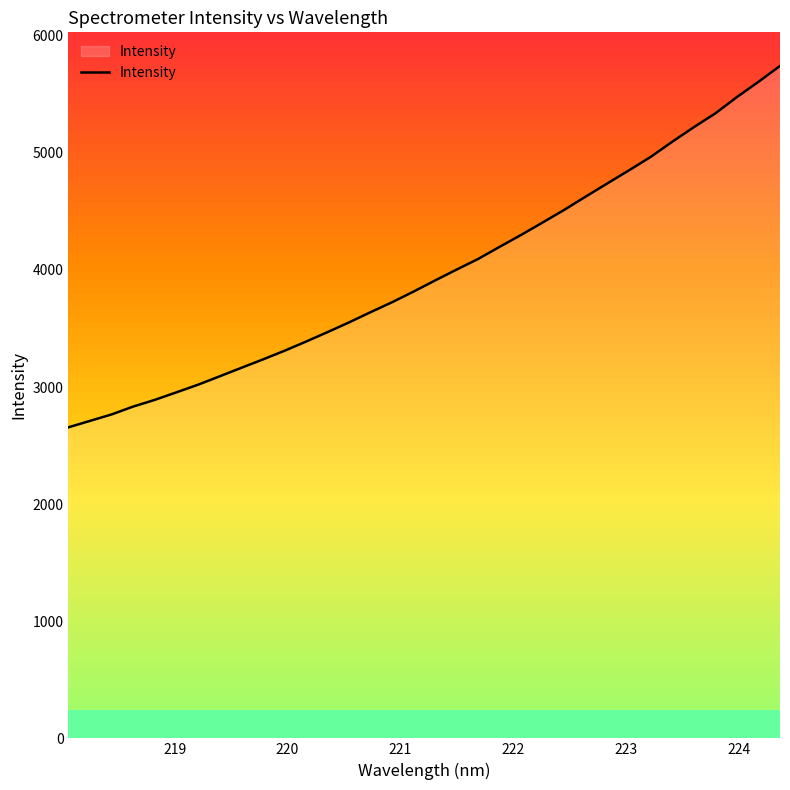

What is the smallest value displayed?

2656.0